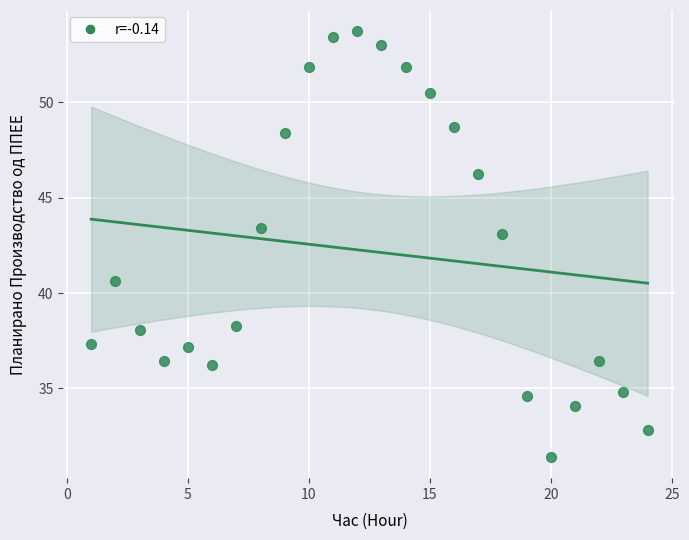

What is the range of Y values (max minus min)?

22.3